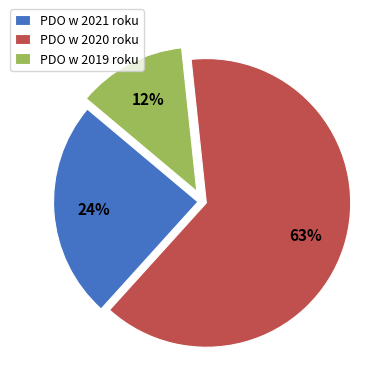

Which slice is the largest?

PDO w 2020 roku